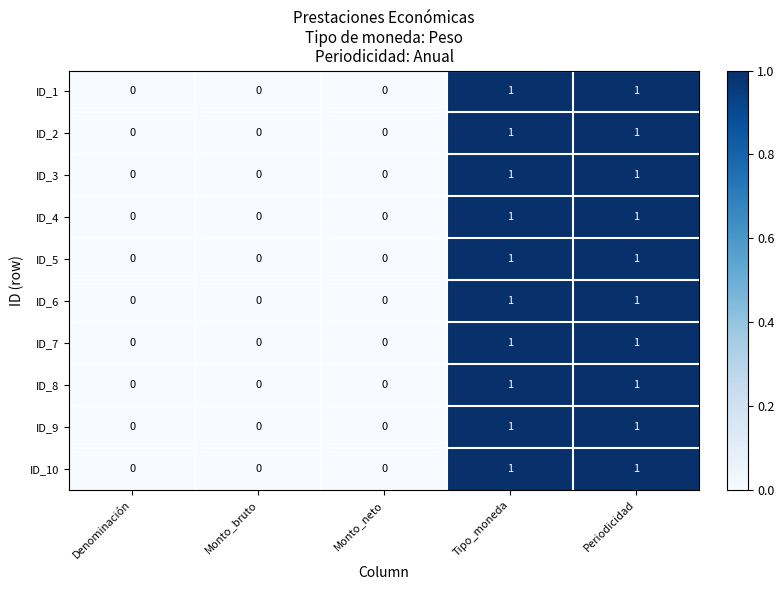

Count the ID_3 values in the range 0 to 1.

5